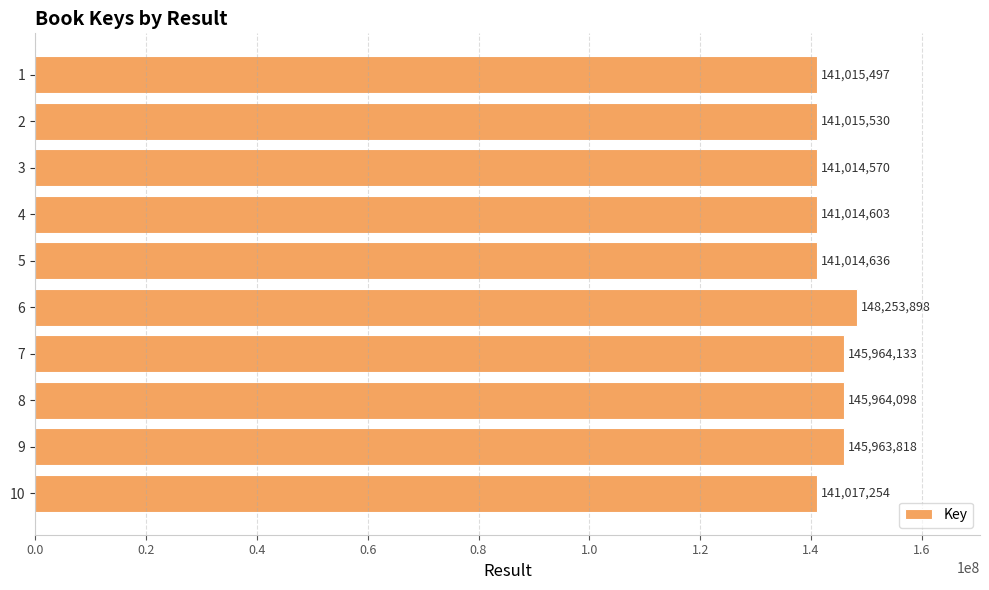

At which category does the chart reach its minimum across all series?

3